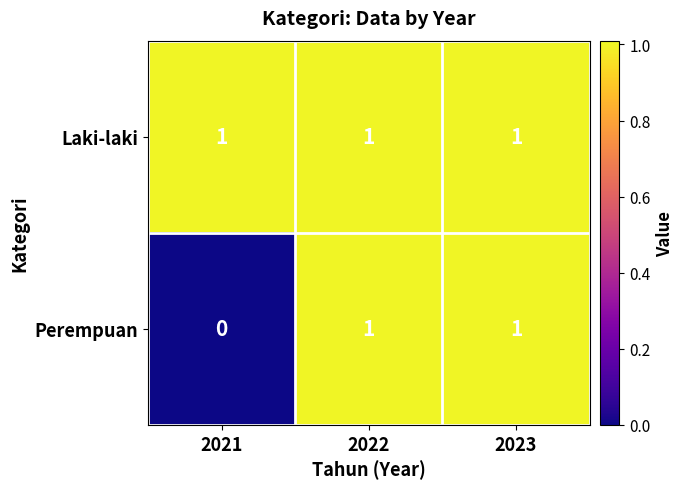

At which category does the chart reach its minimum across all series?

2021